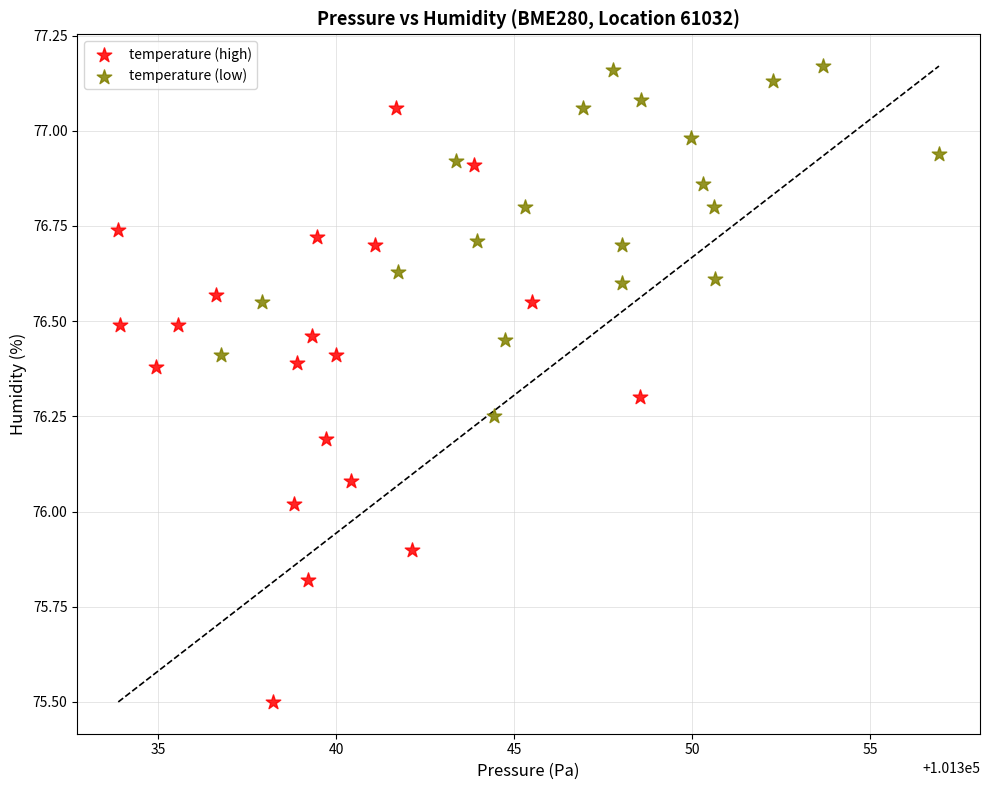

Which series contains the highest Y value?

temperature (low)